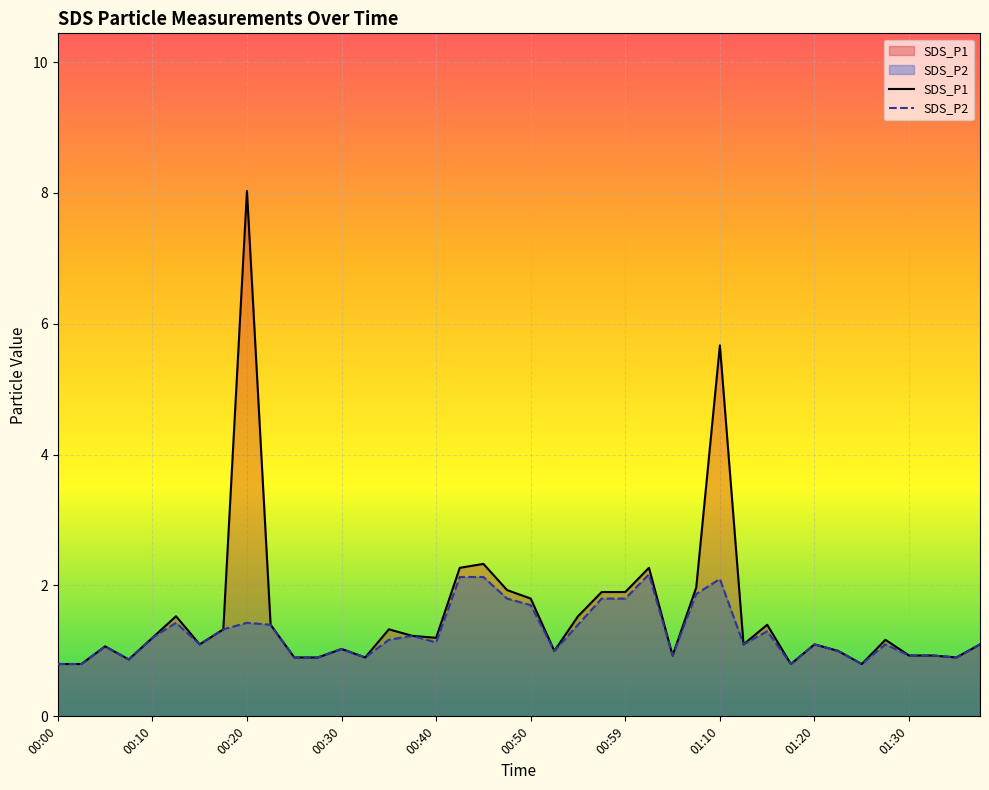

How many data points does each series have?

40